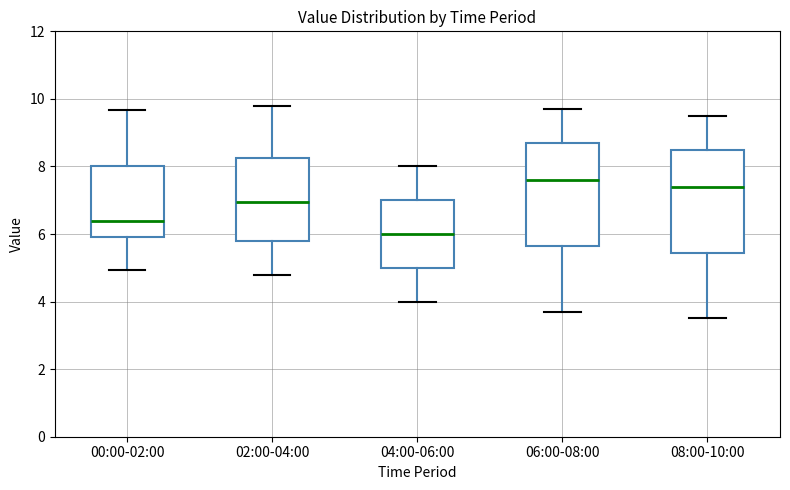

Where is the upper edge of the box for 04:00-06:00 on the y-axis? The values are not printed on the chart, so give them approximately, as read against the axis.

7.0